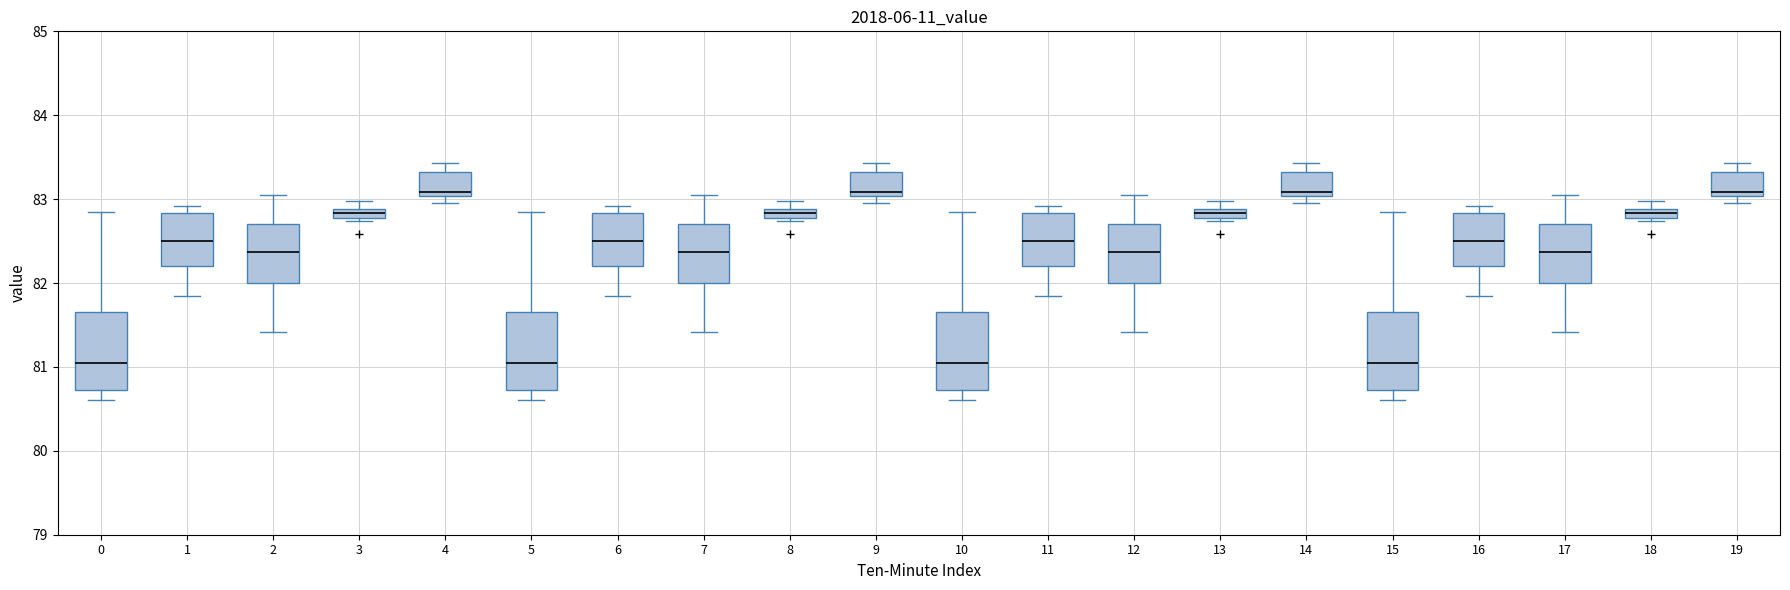

Where is the lower edge of the box at x = 3 on the y-axis? The values are not printed on the chart, so give them approximately, as read against the axis.

82.8